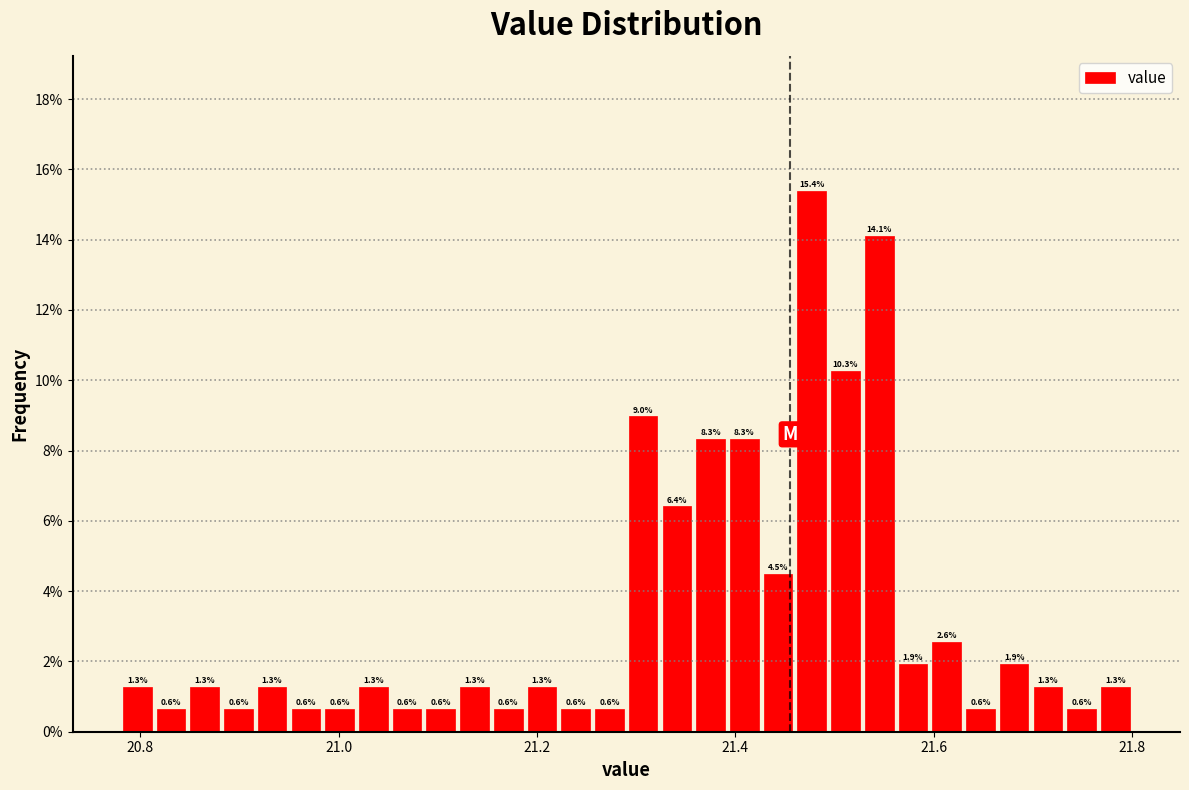

Read against the x-axis, roughly where is the centre of the tallest bar?

21.48